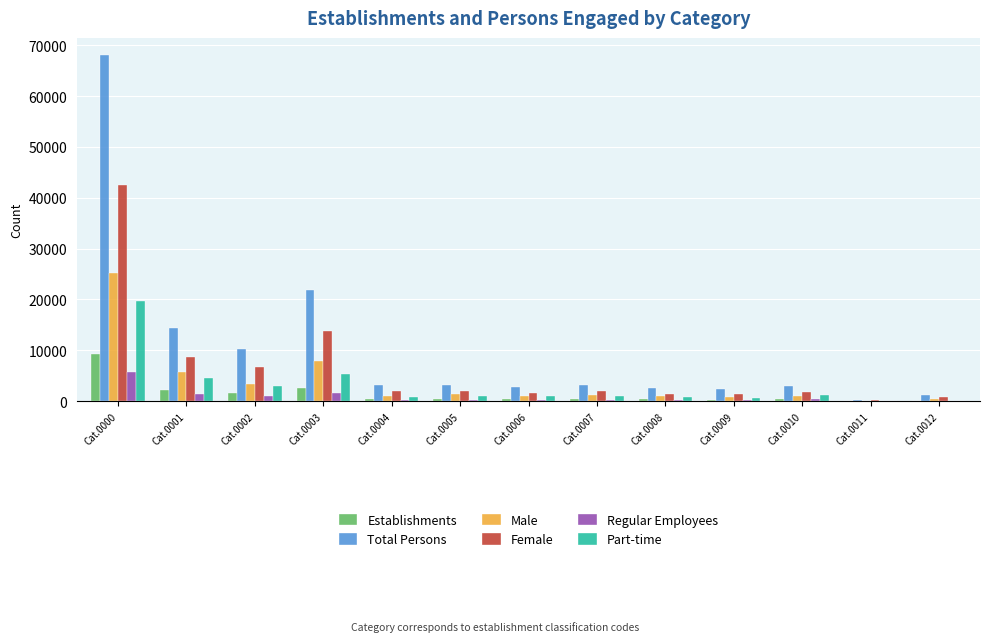

The Regular Employees series shows 2185 at Cat.0000. True or false?

False